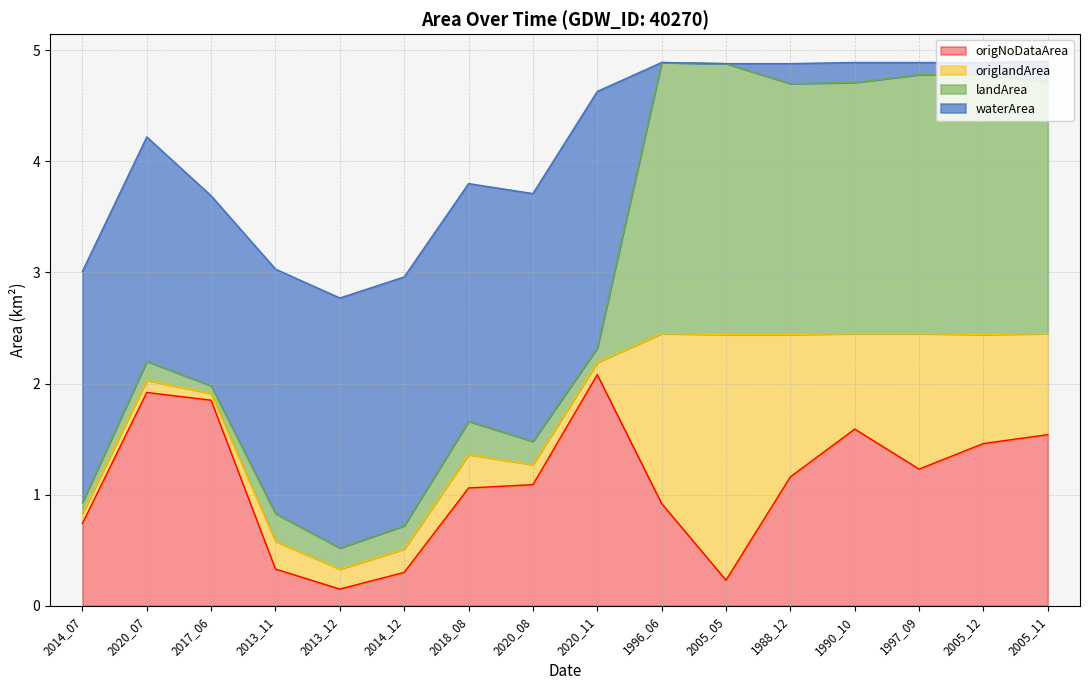

At which label does origNoDataArea first exceed 1?

2020_07